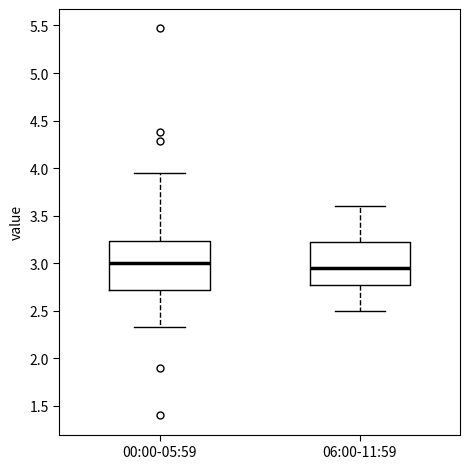

Where is the upper edge of the box for 00:00-05:59 on the y-axis? The values are not printed on the chart, so give them approximately, as read against the axis.

3.25